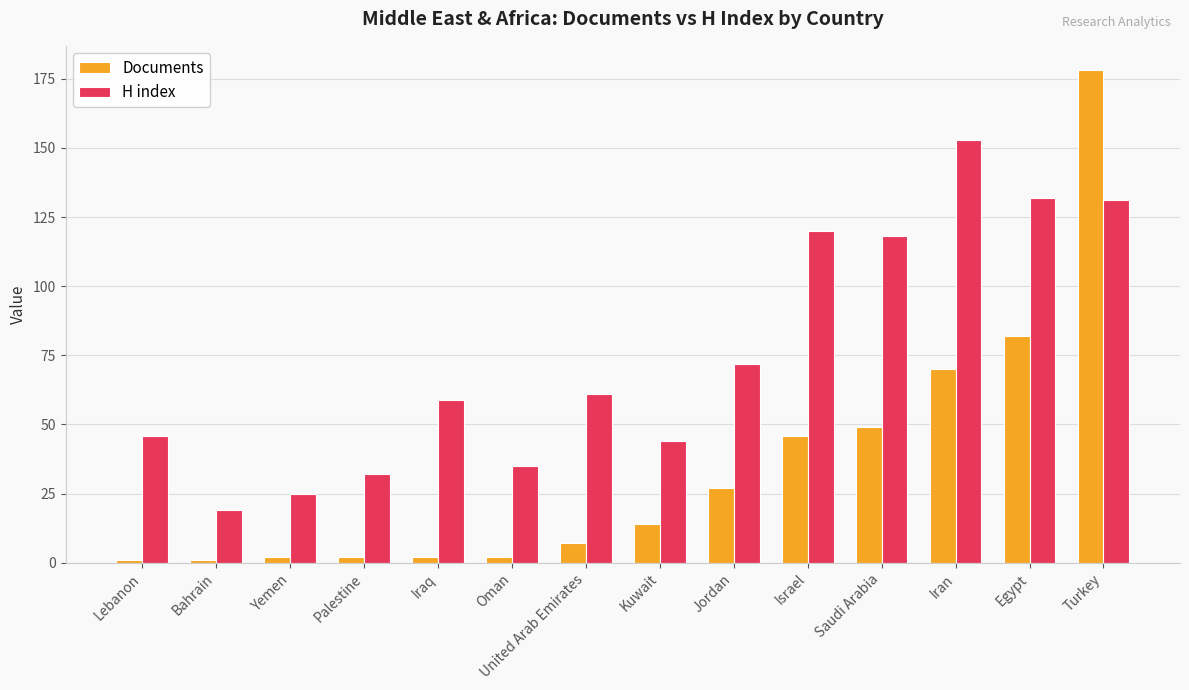

Rank the series at Jordan from lowest to highest value.

Documents, H index